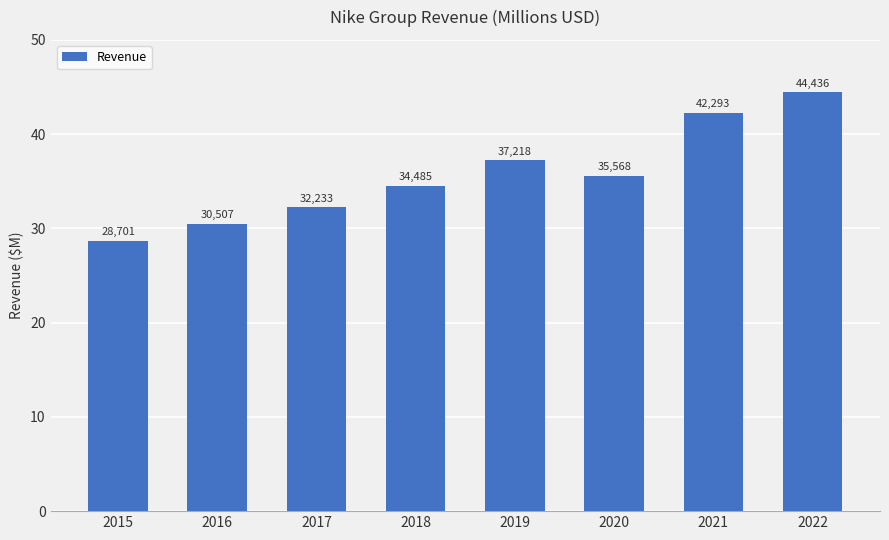

What is the difference between the values at 2019 and 2017?

4985